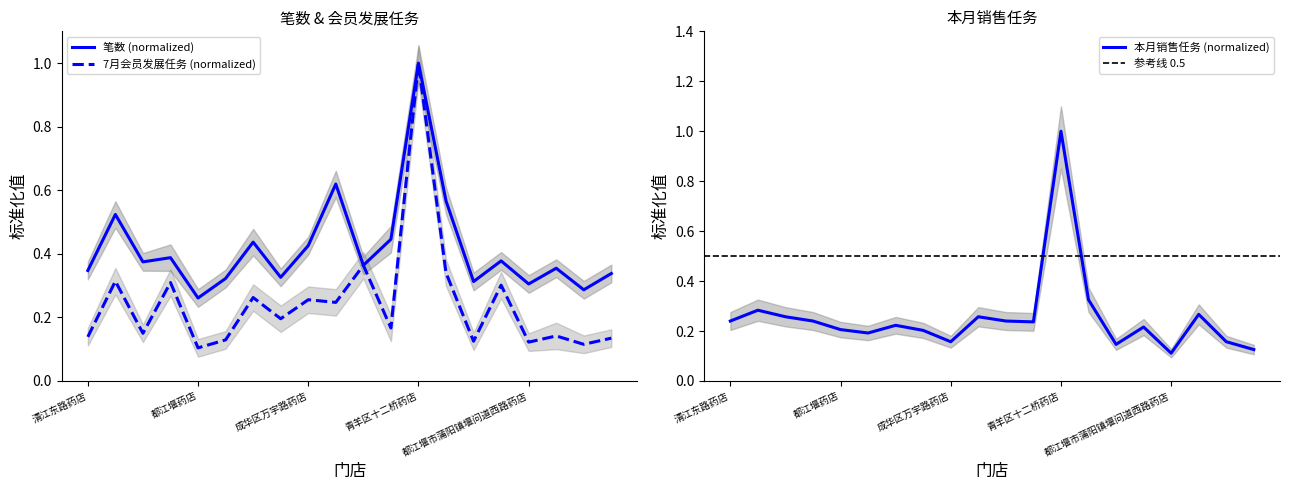

What is the sum of the 7月会员发展任务 values at 枣子巷药店 and 高新天久北巷药店?

0.4